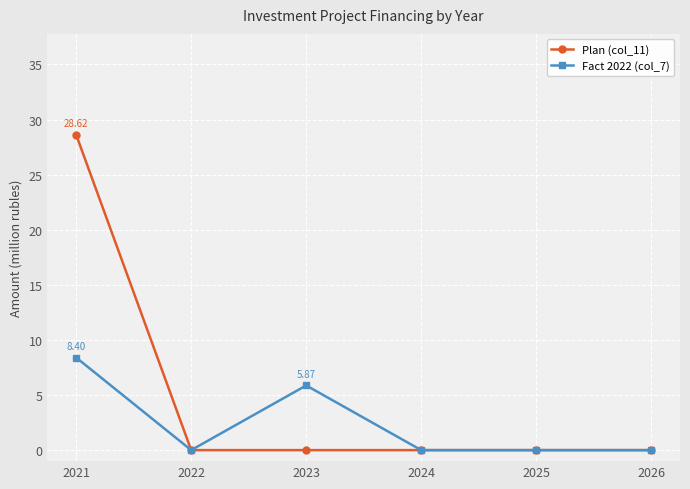

List the series in order of their overall mean, lowest first.

Fact 2022 (col_7), Plan (col_11)